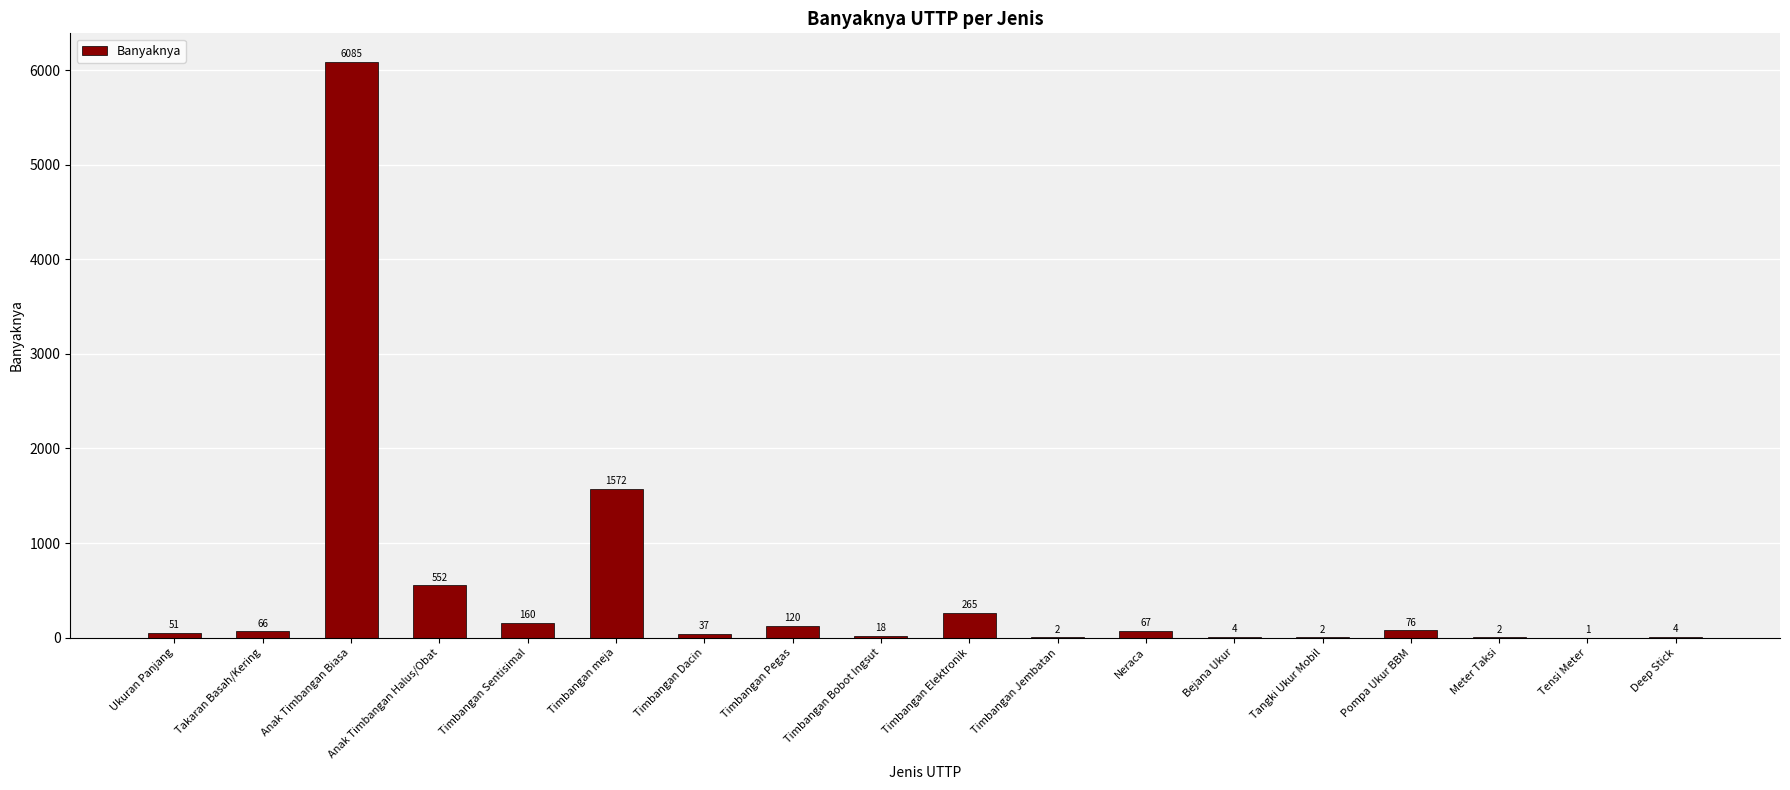

What is the change in value from Ukuran Panjang to Timbangan Elektronik?

+214